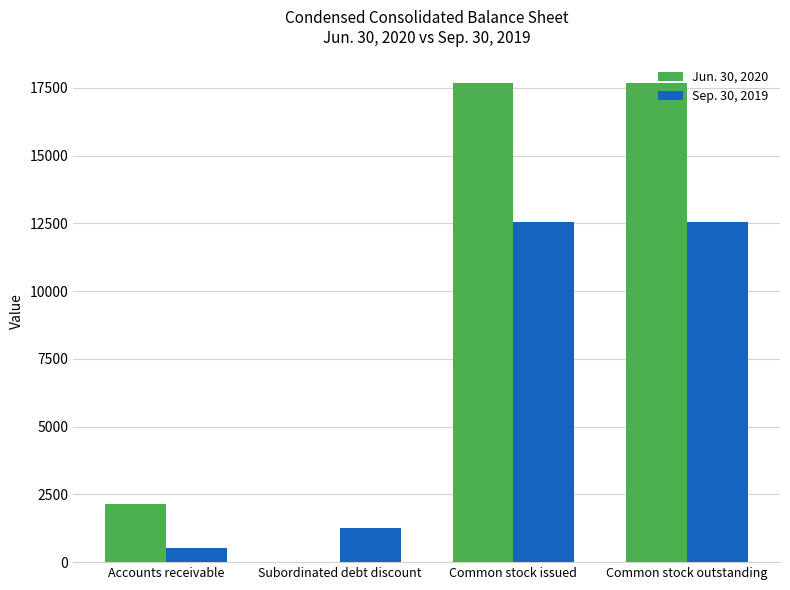

How many groups of bars are there?

4